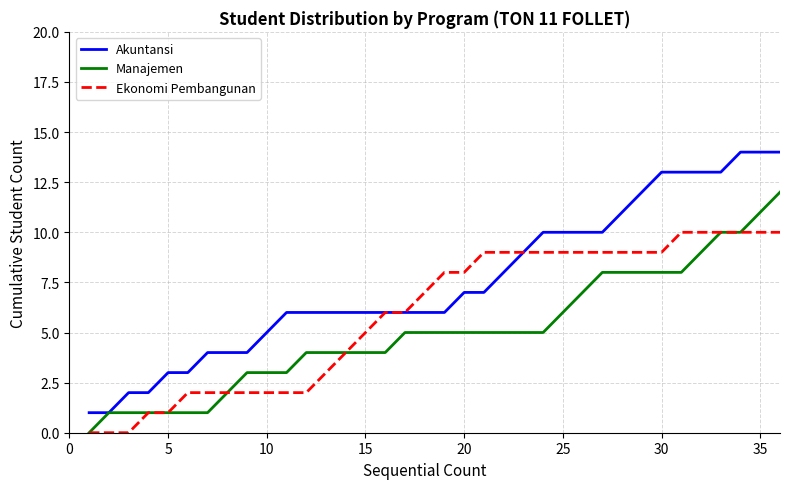

Rank the series by their maximum value, from lowest to highest.

Ekonomi Pembangunan, Manajemen, Akuntansi